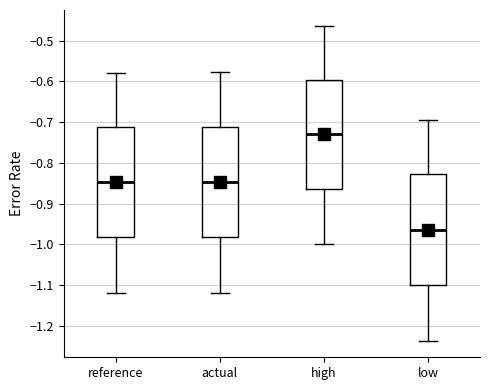

Where is the lower edge of the box for actual on the y-axis? The values are not printed on the chart, so give them approximately, as read against the axis.

-0.98